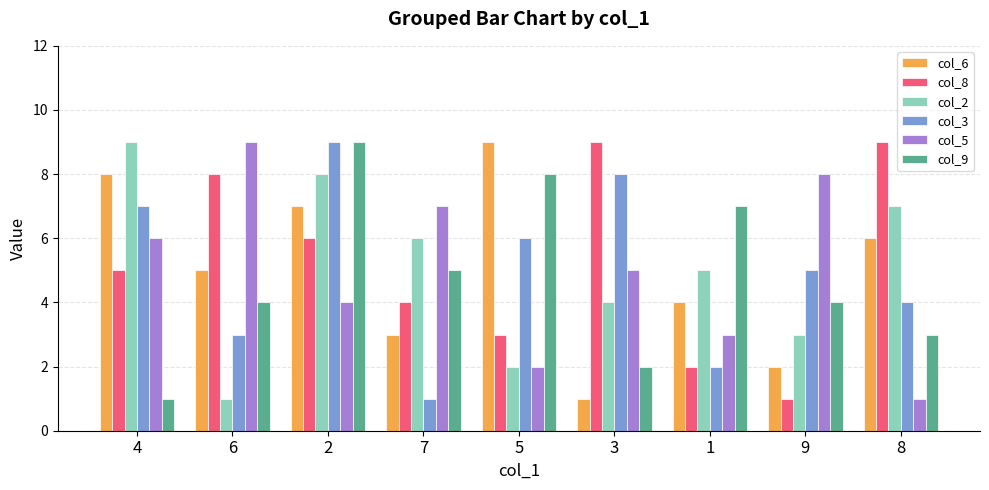

Between 4 and 3, which series saw the biggest shift?

col_6